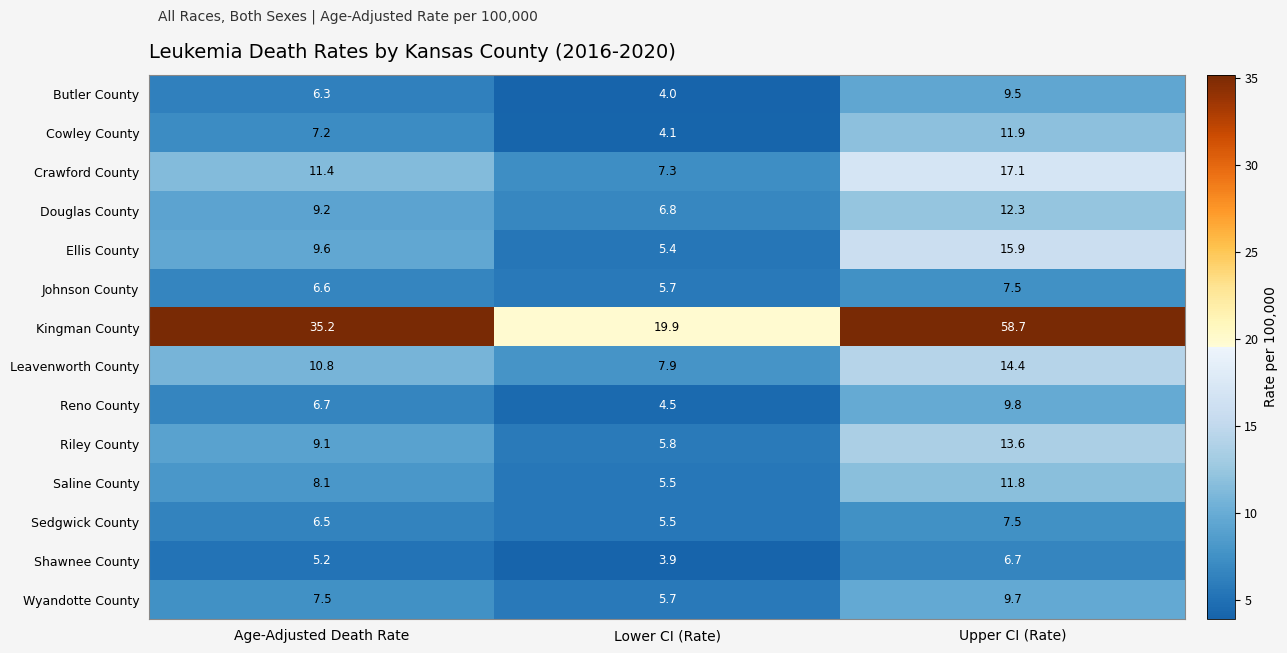

Which series has the largest total across all categories?

Kingman County